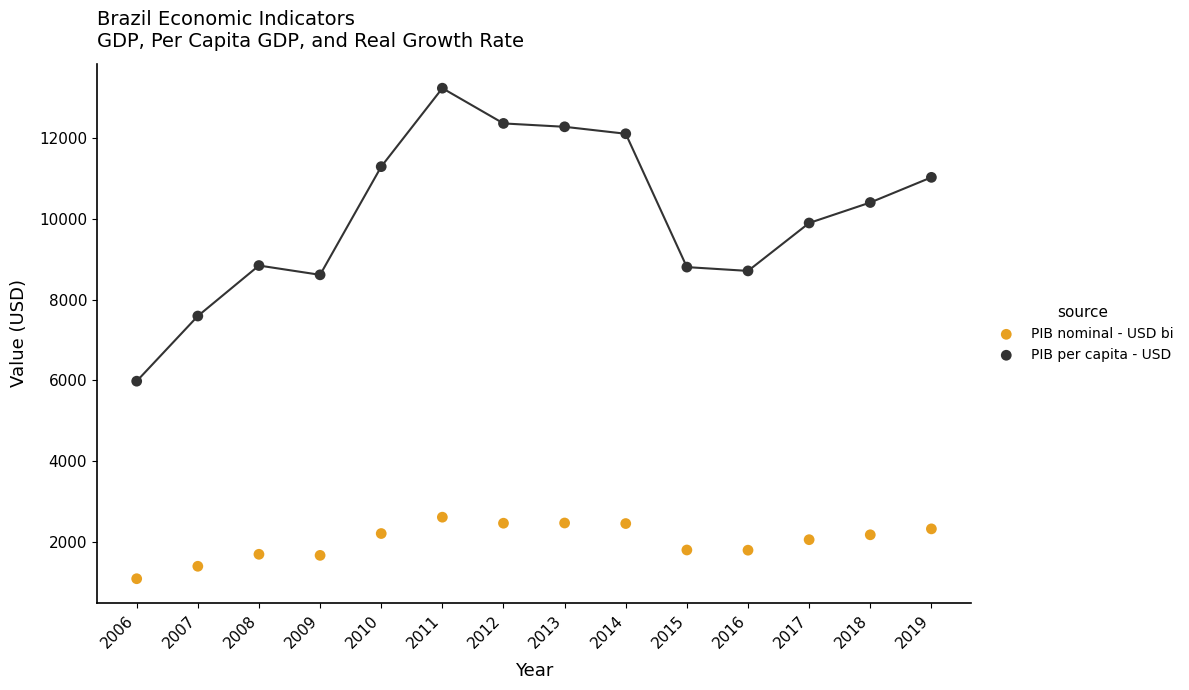

Which series reaches the maximum Y coordinate?

PIB per capita - USD